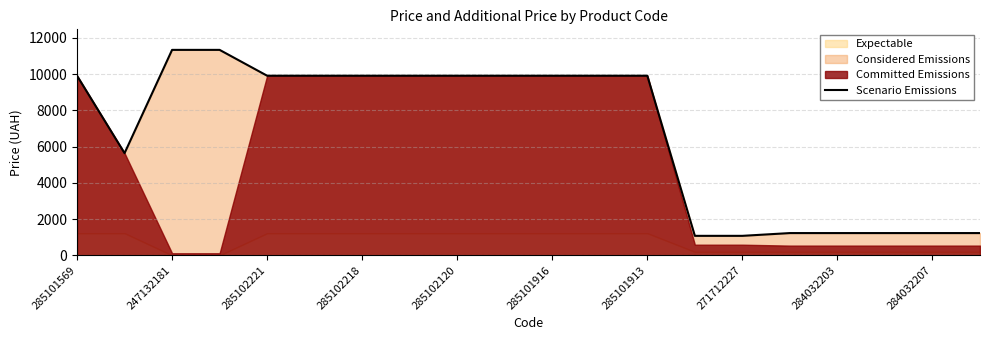

How many lines are shown in the chart?

1